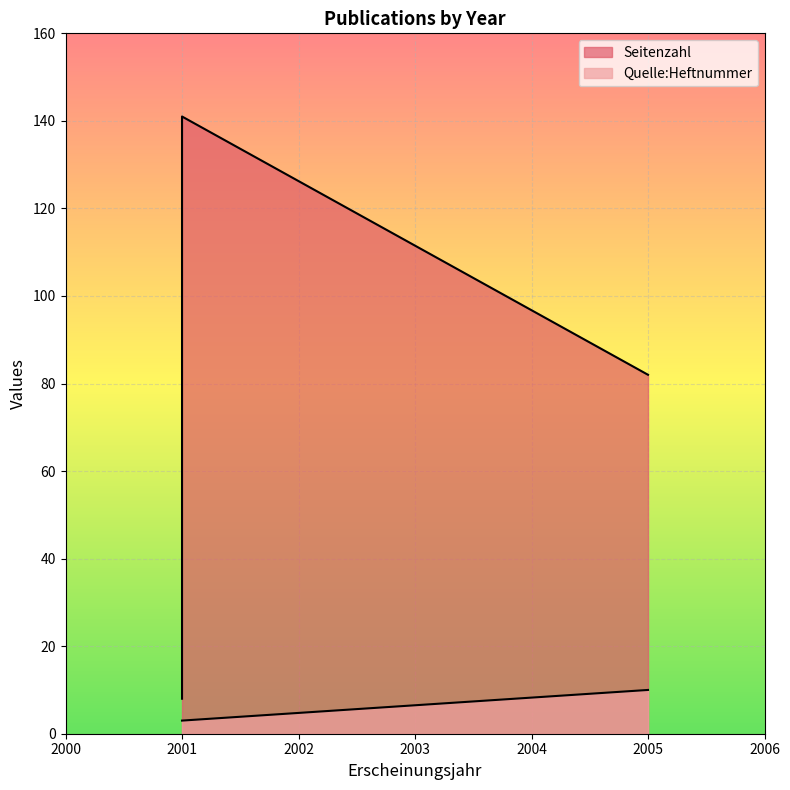

Is it true that Quelle:Heftnummer equals 3 at 2001?

True